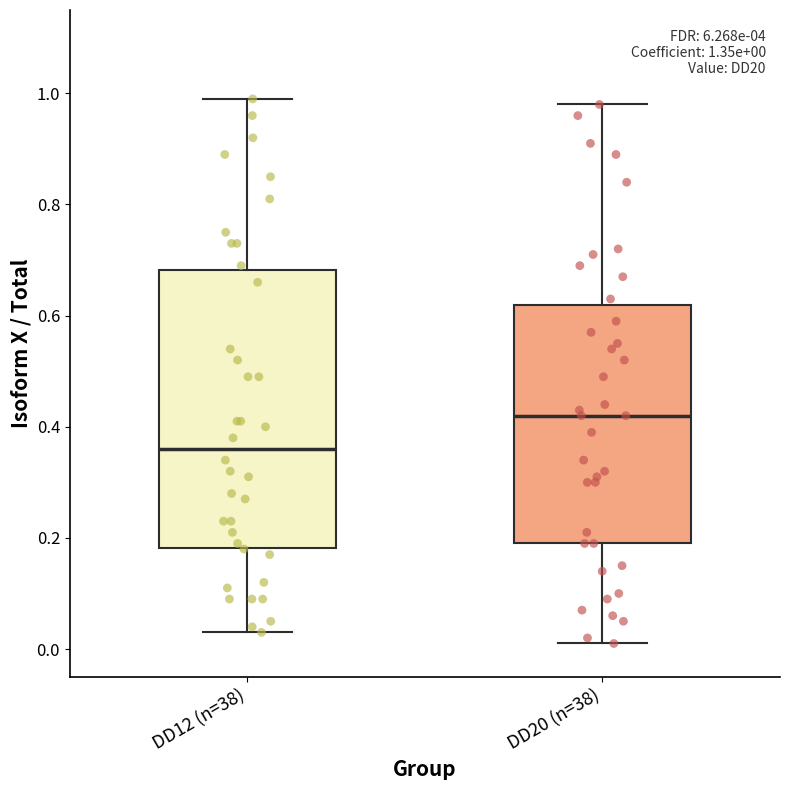

Which box has the highest median line?

DD20 (n=38)